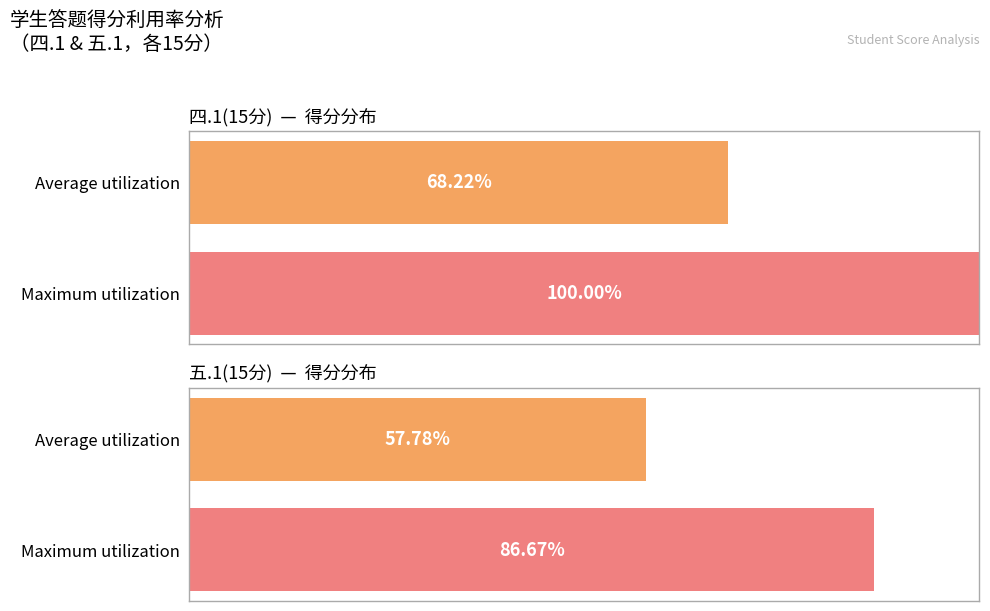

What is the total value across all series at Maximum utilization?

186.7